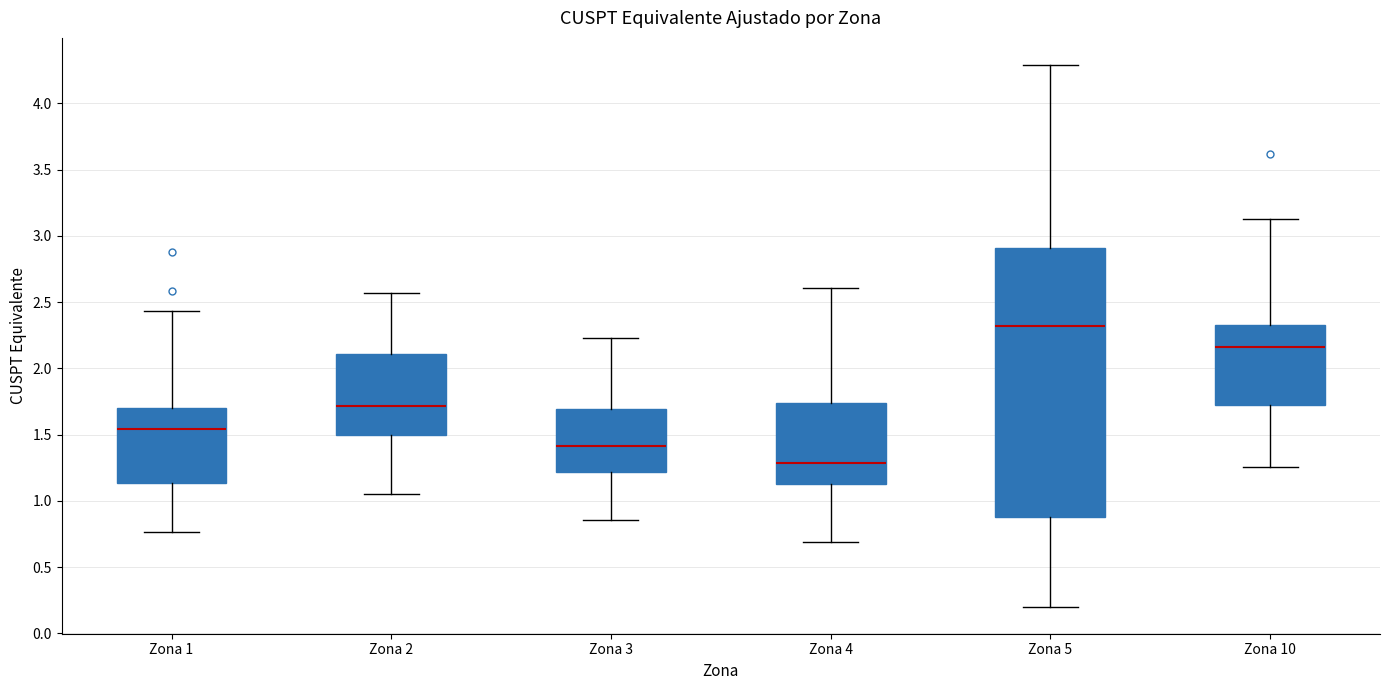

Which box has the lowest median line?

Zona 4